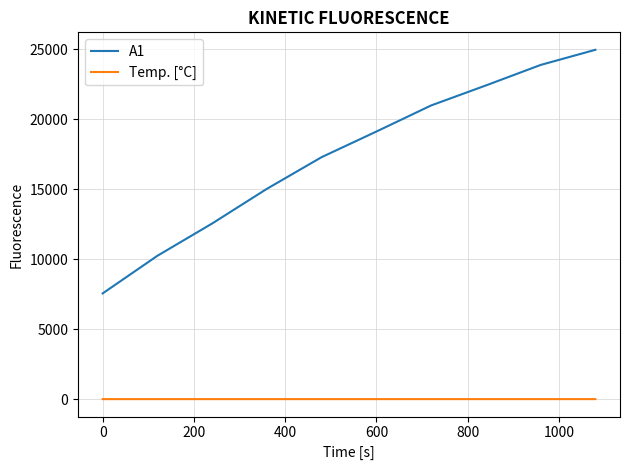

True or false: A1 and Temp. [°C] cross at least once.

False